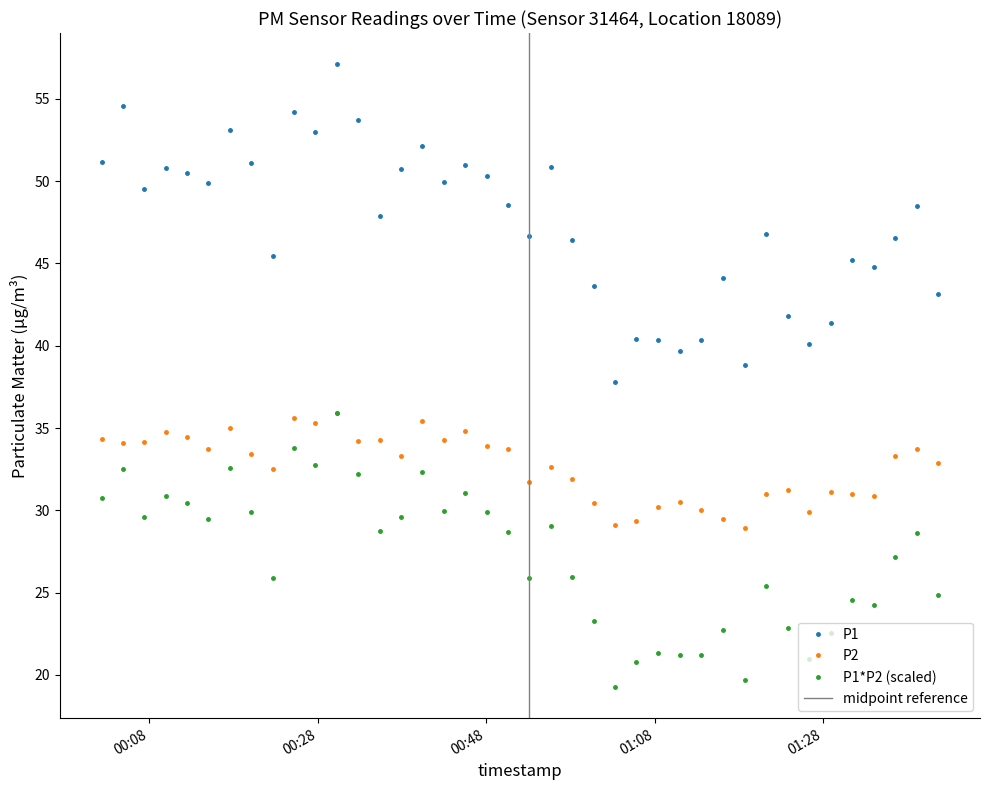

Does the chart have visible grid lines?

No